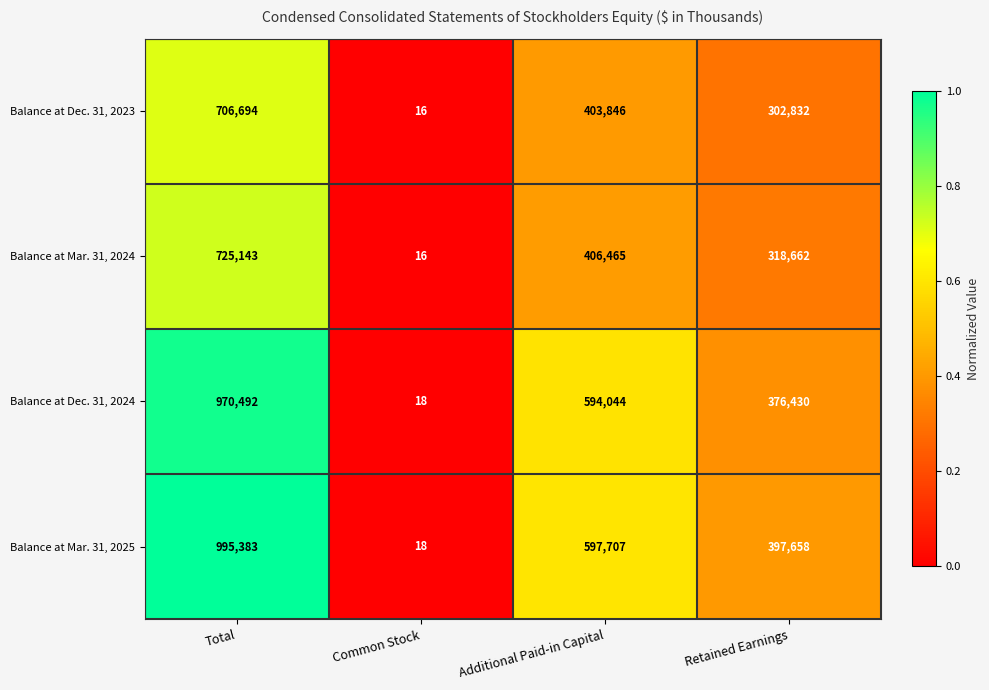

What is the total value across all series at Retained Earnings?

1395582